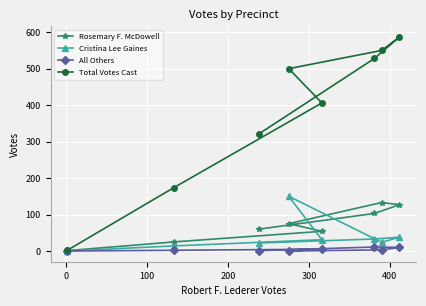

True or false: All Others and Cristina Lee Gaines cross at least once.

False